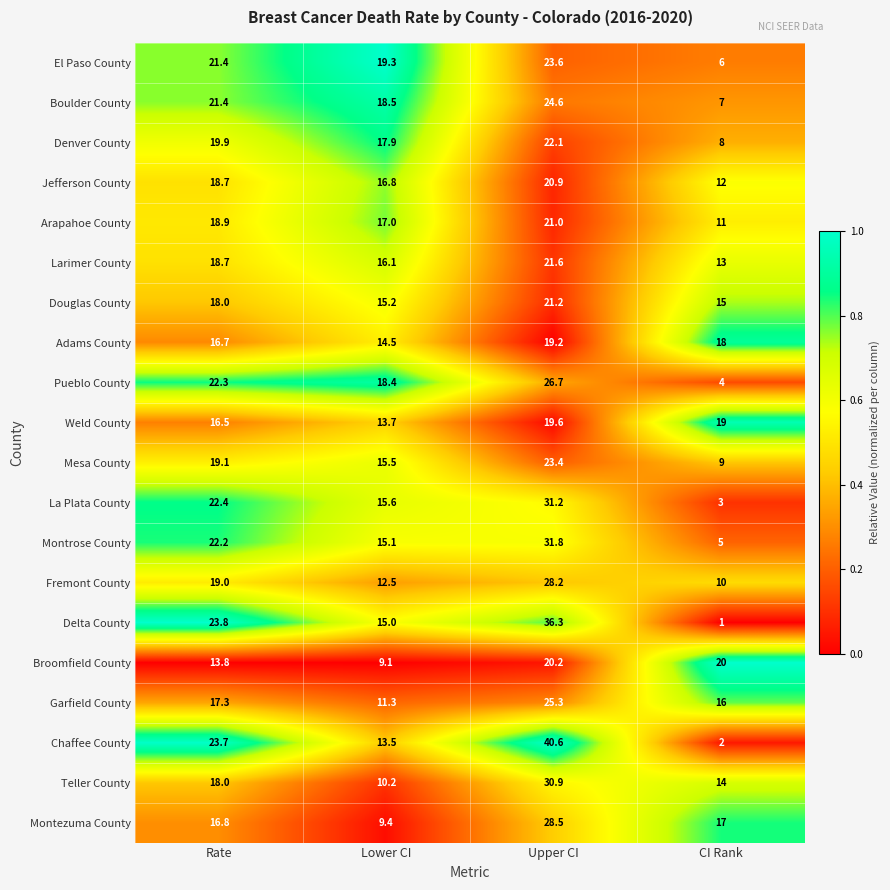

Where does the Broomfield County series first go above 20?

Upper CI